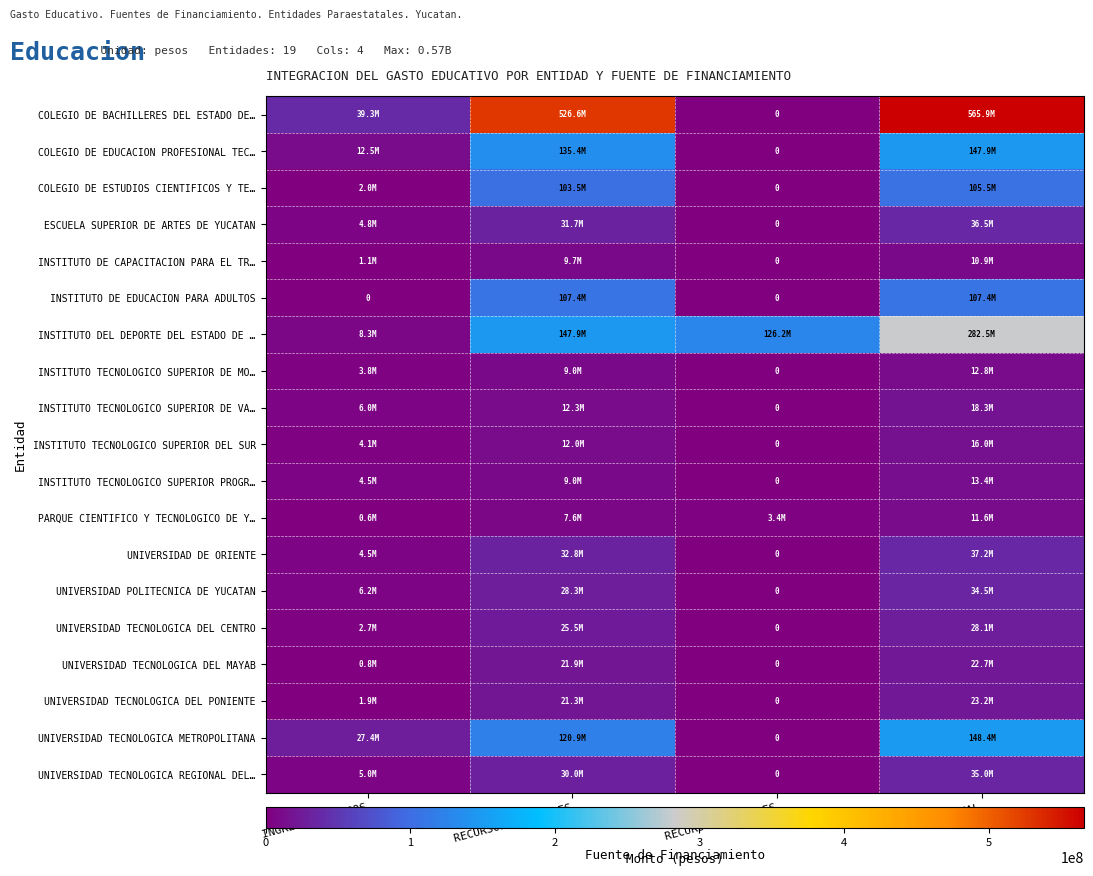

Is the value of INSTITUTO TECNOLOGICO SUPERIOR DE MO… at INGRESOS PROPIOS greater than the value of COLEGIO DE BACHILLERES DEL ESTADO DE… at INGRESOS PROPIOS?

No